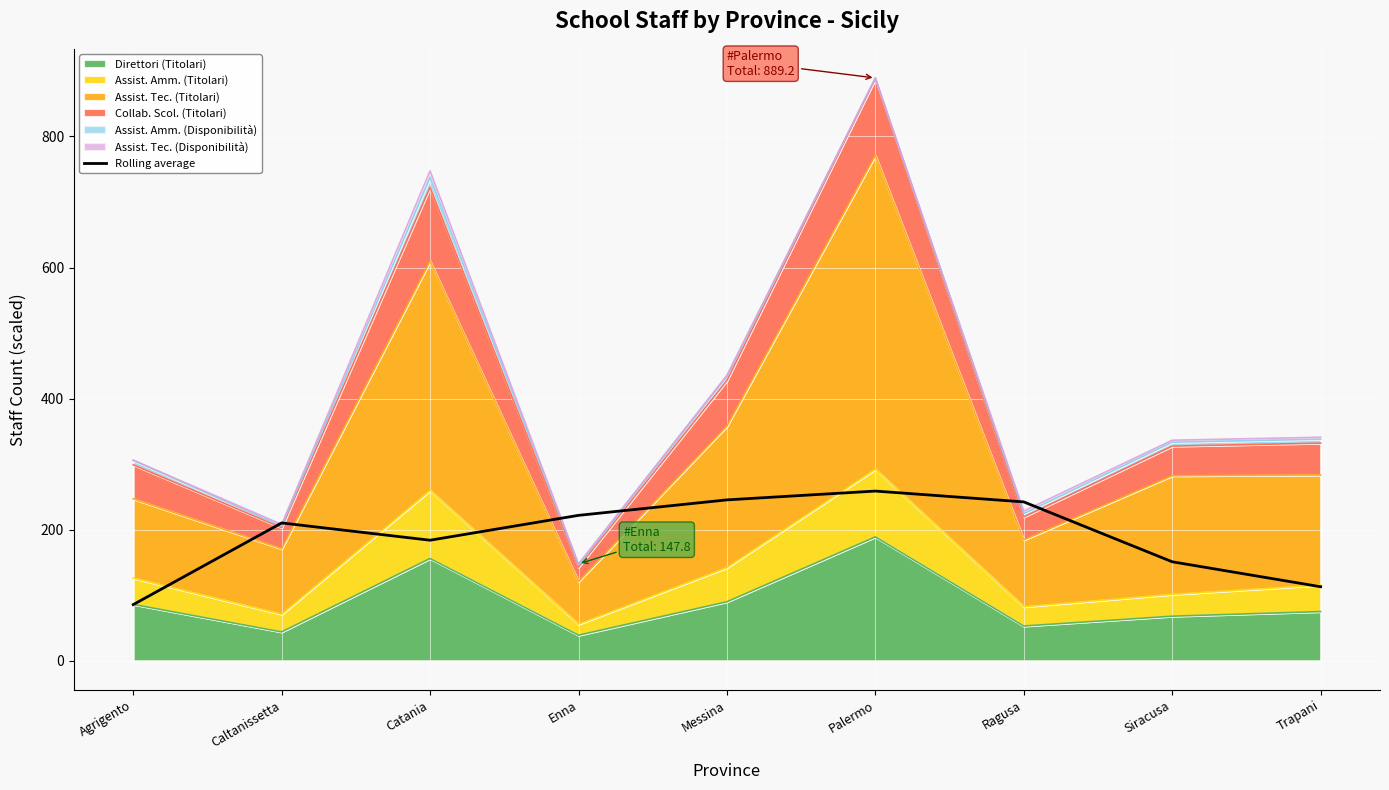

What is the sum of all values?

1712.3